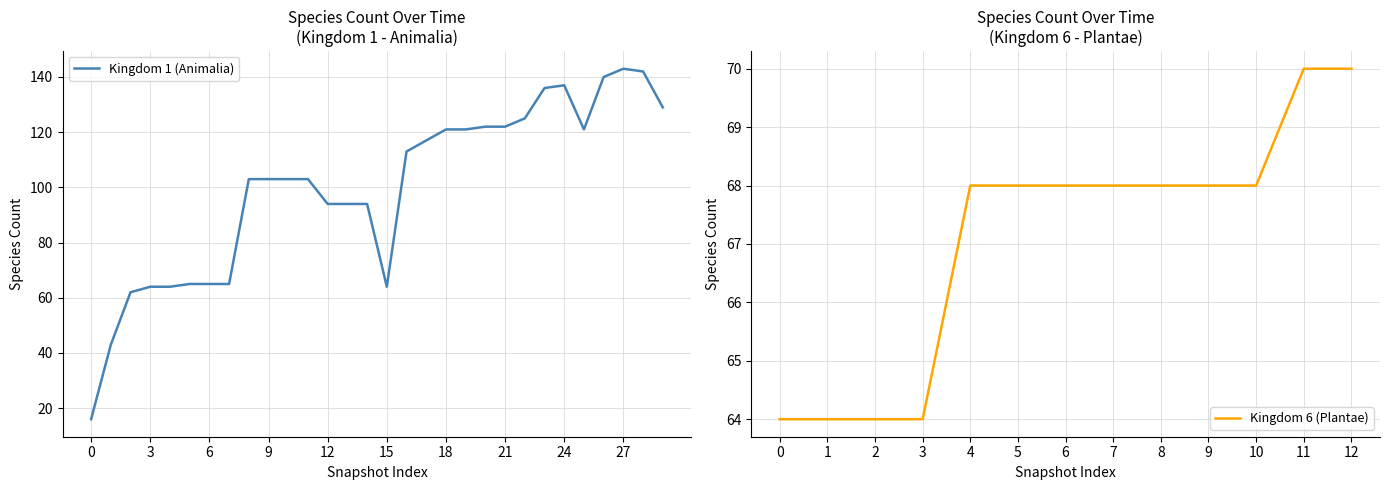

The value of Kingdom 6 (Plantae) at 4 is 90. True or false?

False